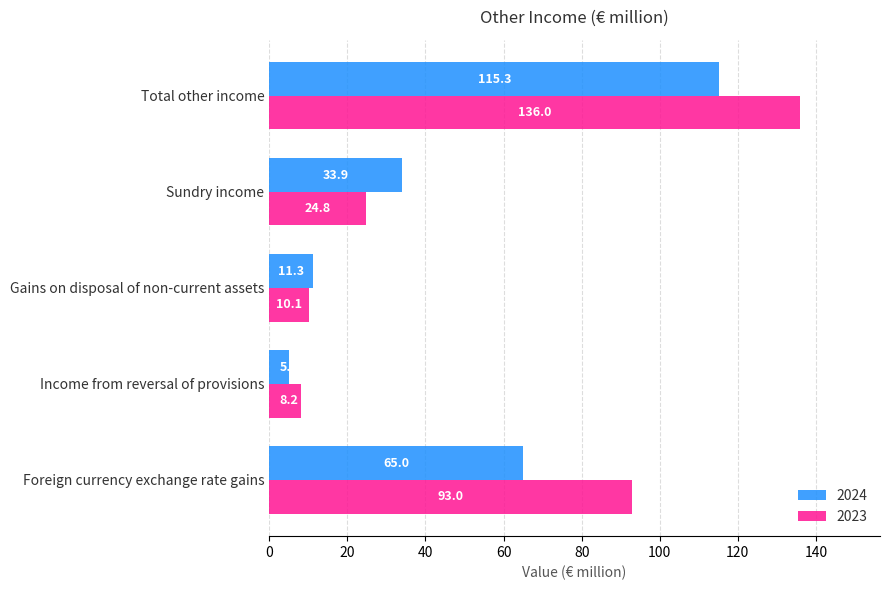

Where is 2024 nearest to the value 60?

Foreign currency exchange rate gains